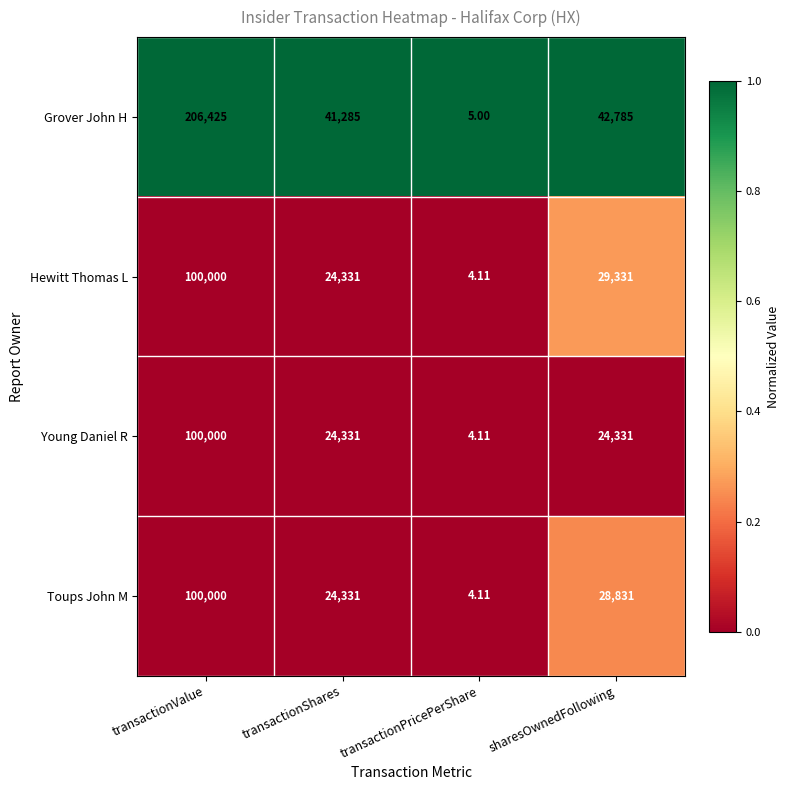

At sharesOwnedFollowing, list the series in order from largest to smallest.

Grover John H, Hewitt Thomas L, Toups John M, Young Daniel R